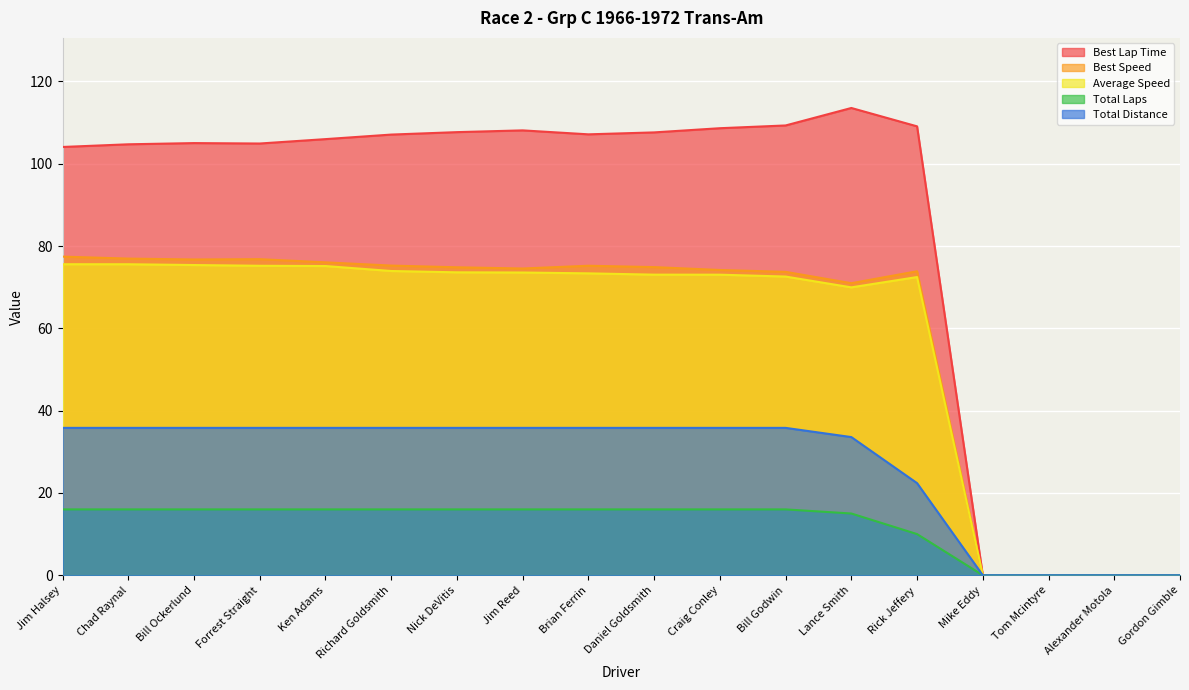

At which label does Total Distance first exceed 35?

Jim Halsey